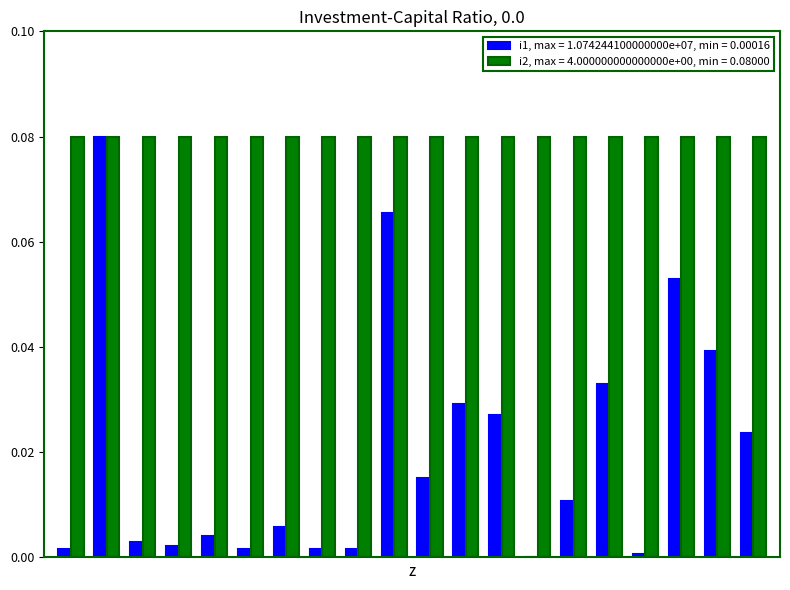

Which series has the largest total across all categories?

i2, max = 4.000000000000000e+00, min = 0.08000